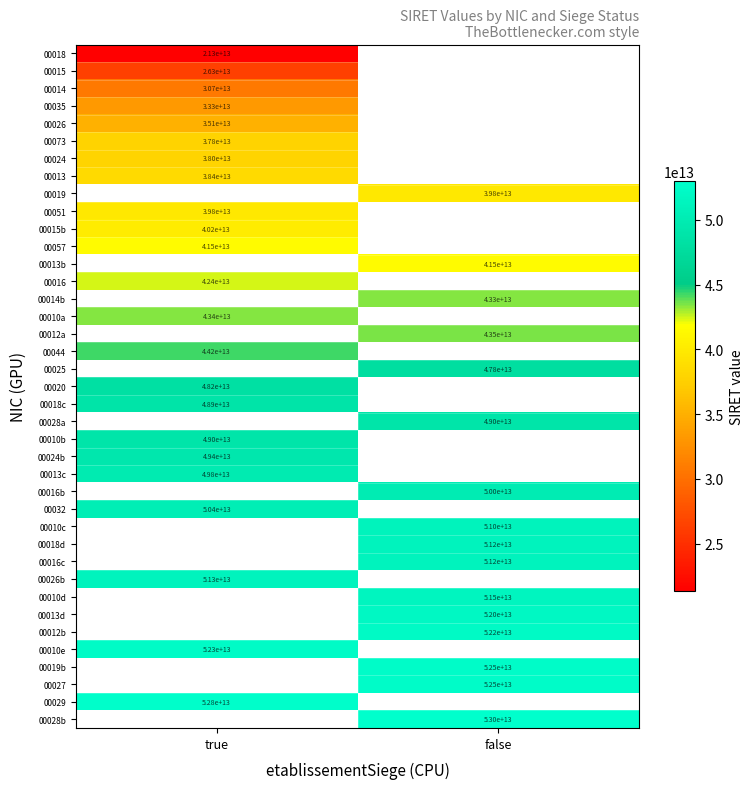

Between false and true, which is larger?

true